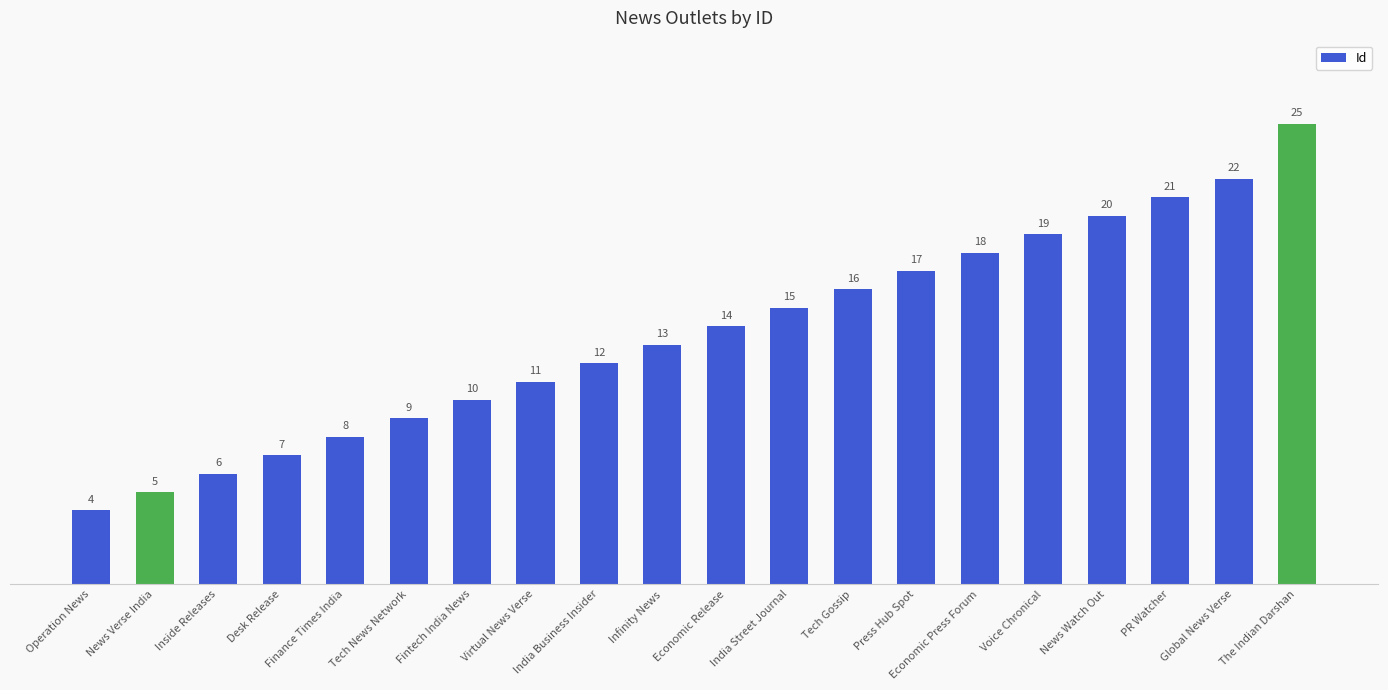

What position from the left is Tech News Network?

6